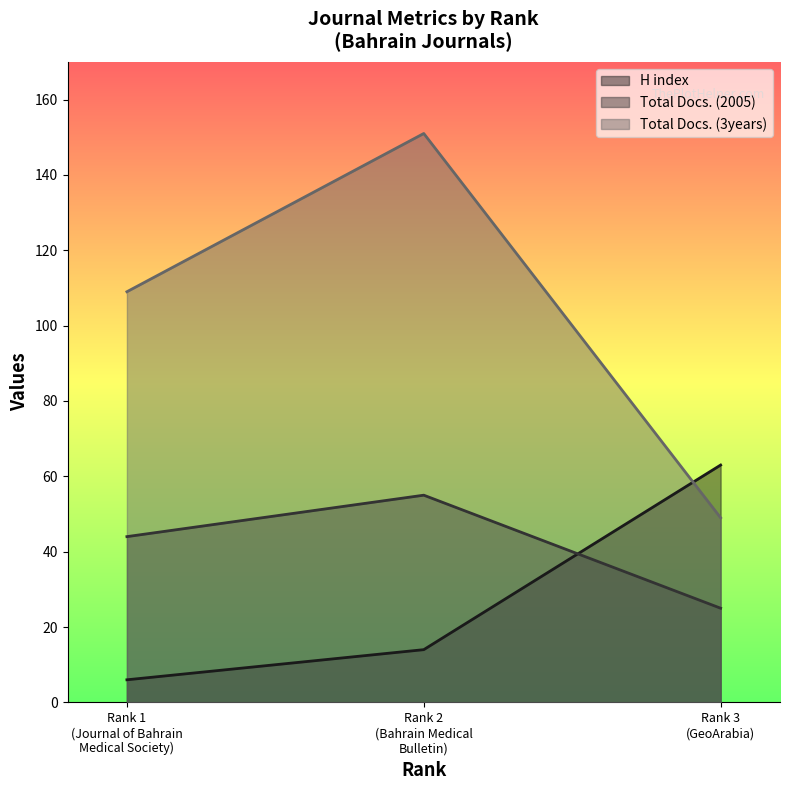

Which series has the largest range (max minus min)?

Total Docs. (3years)